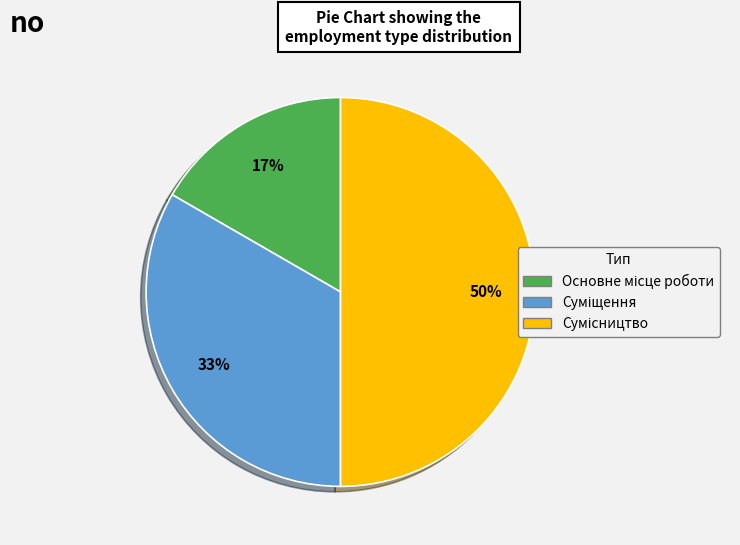

To the nearest percent, what is the average slice percentage?

33%